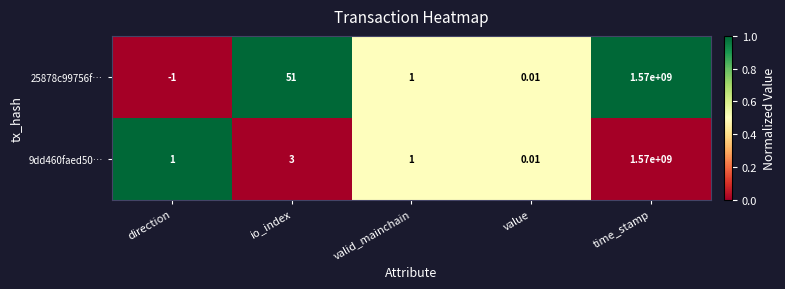

Where is 9dd460faed50… nearest to the value 785000000?

io_index